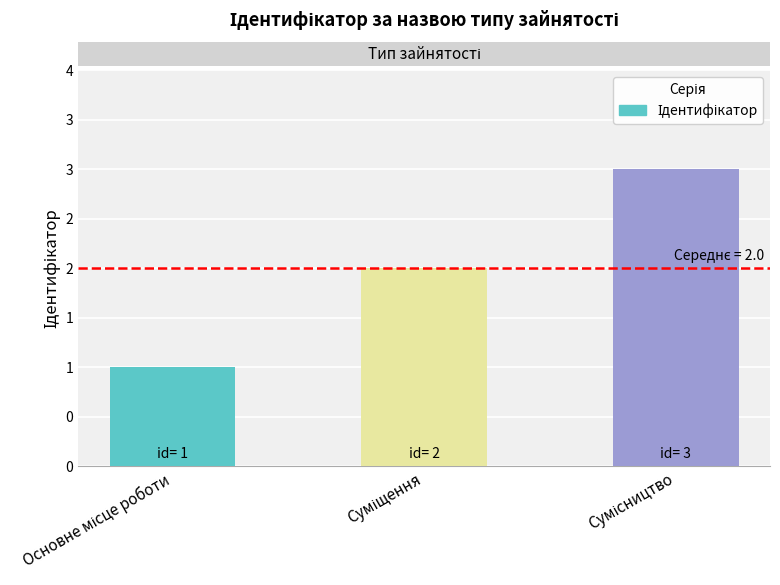

Reading left to right, what are all the values shown in this chart?

1	2	3